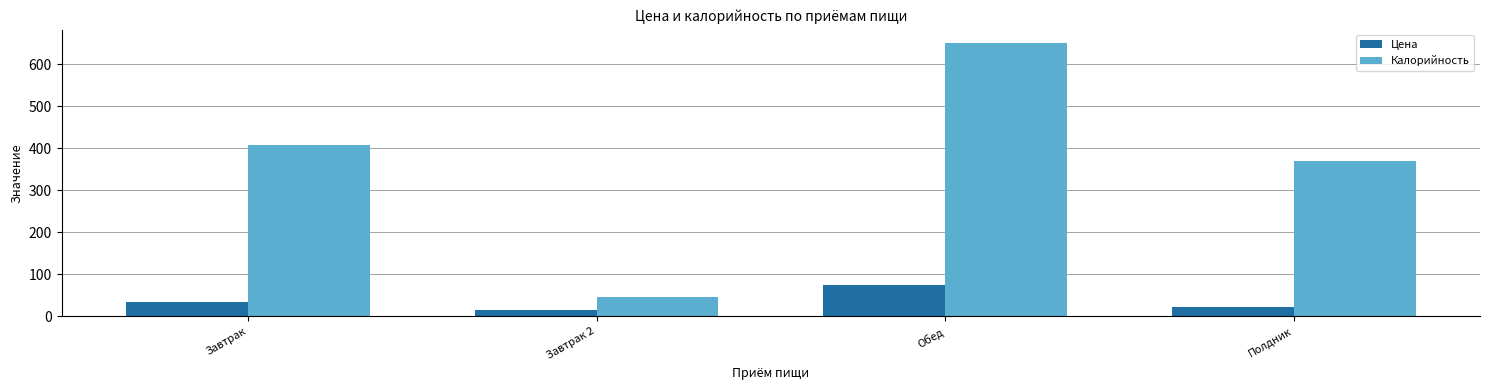

Does the chart contain stacked bars?

No